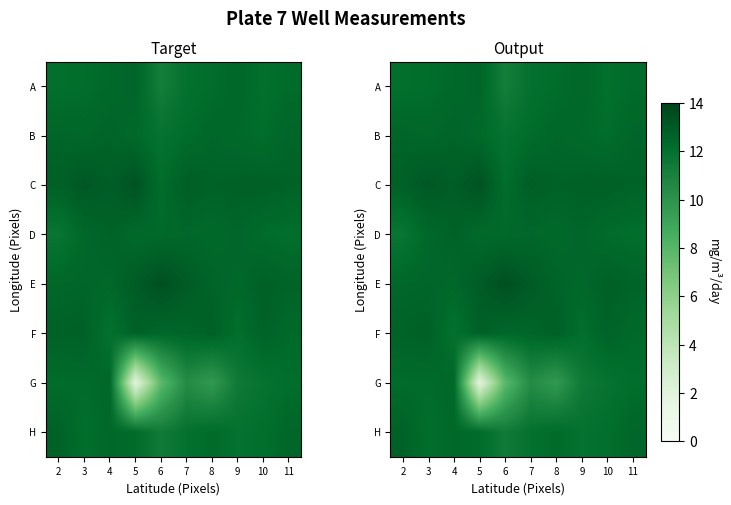

The value of E at 6 is 8.8. True or false?

False